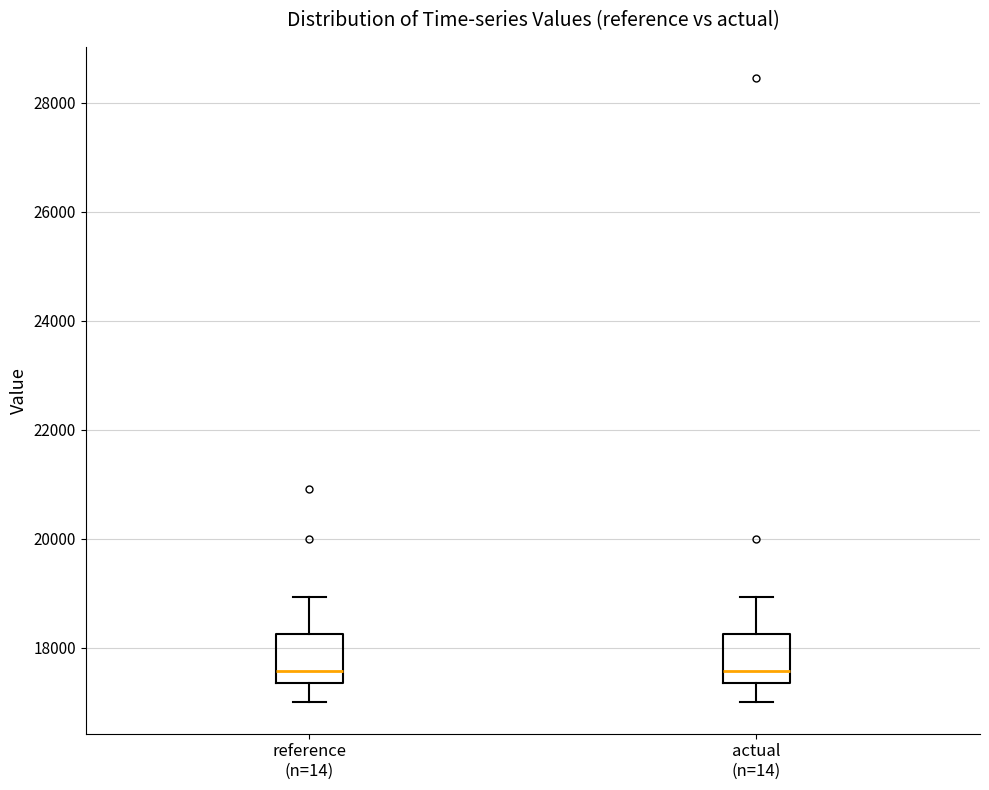

Reading left to right, read every box against the y-axis: the position of its median line, the range the box covers, and the ends of its whiskers. The values are not printed on the chart, so give them approximately, as read against the axis.

reference (n=14): median 17600, box 17400 to 18200, whiskers 17000 to 19000
actual (n=14): median 17600, box 17400 to 18200, whiskers 17000 to 19000